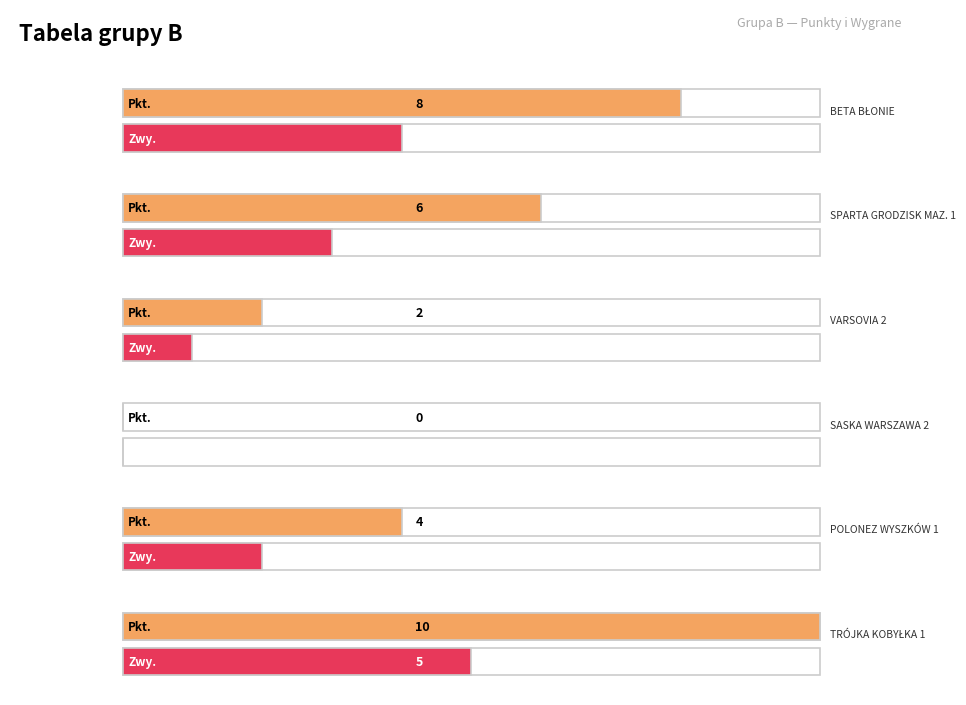

Is it true that Por equals 3 at TRÓJKA KOBYŁKA 1?

False